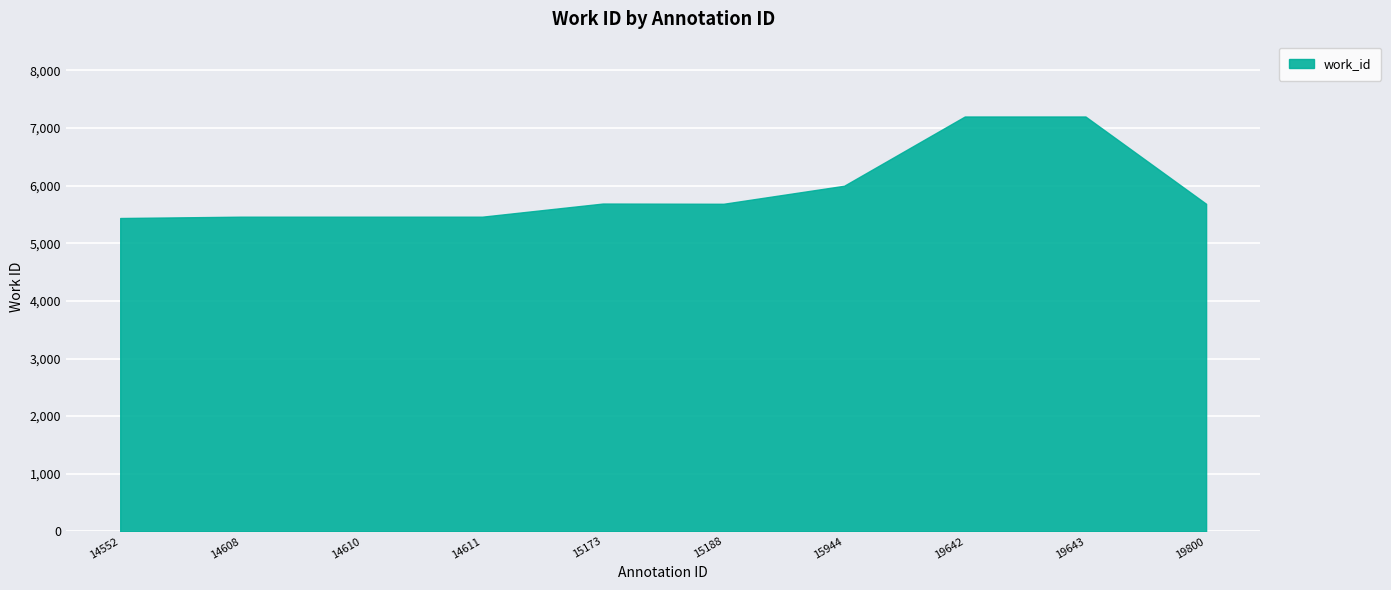

What is the minimum value shown in the chart?

5439